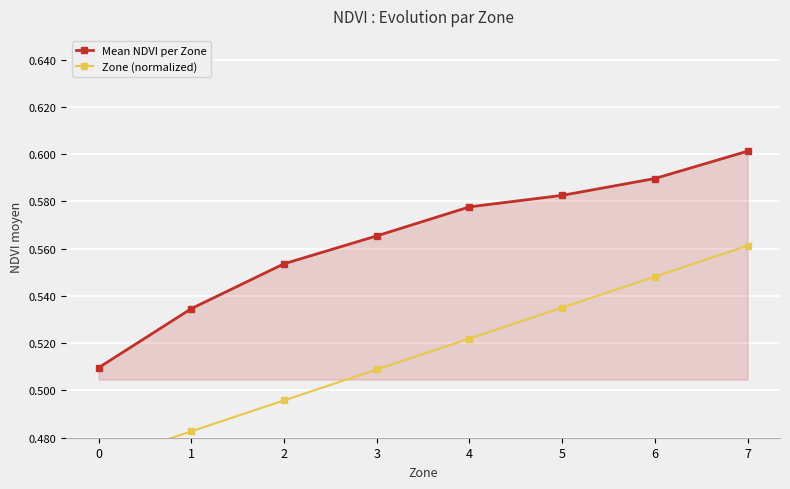

How many Mean NDVI per Zone values are between 0 and 1?

8